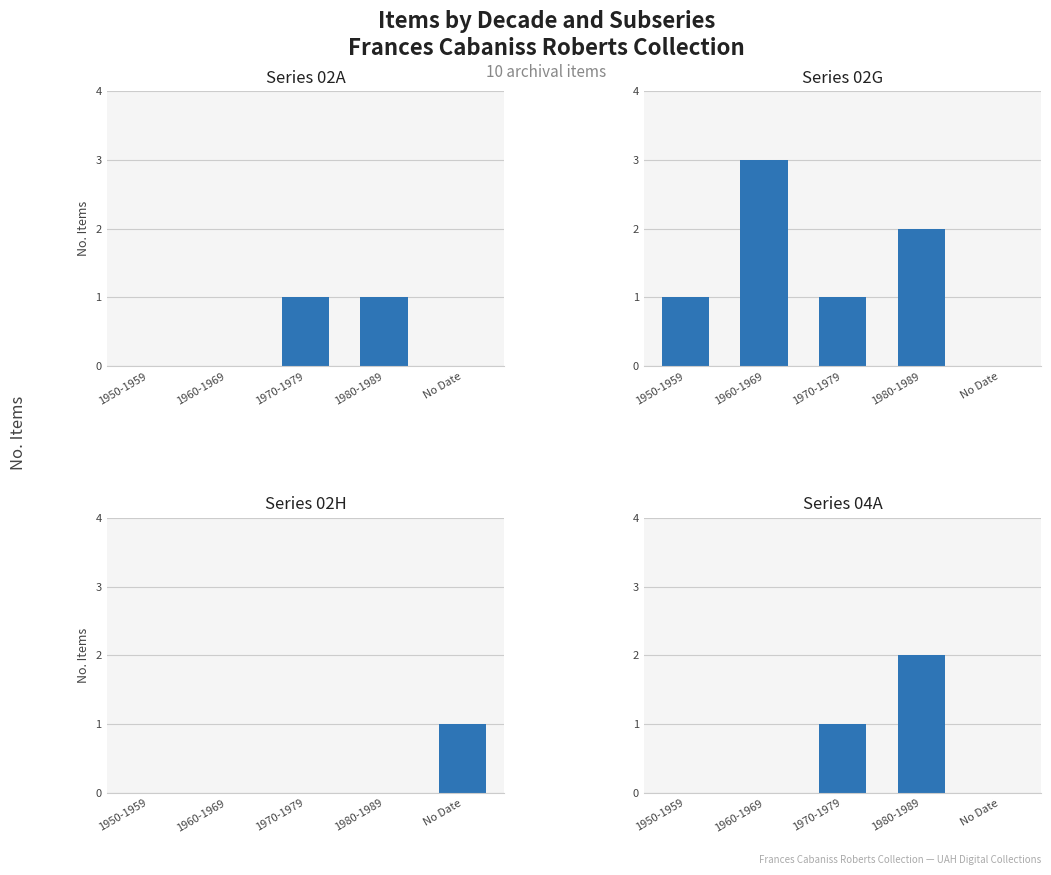

At 1970-1979, list the series in order from largest to smallest.

Series 02A, Series 02G, Series 04A, Series 02H